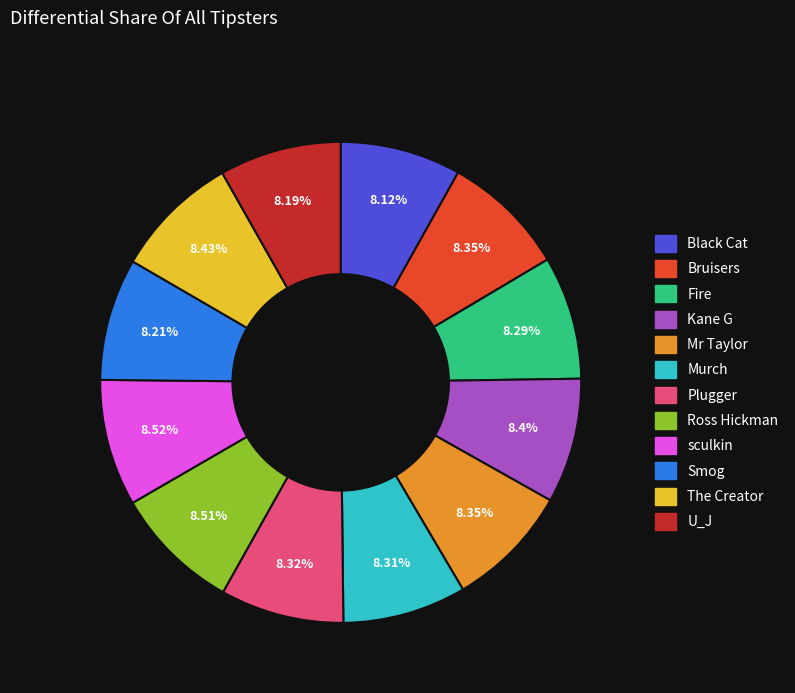

Is Ross Hickman the majority of the pie?

No